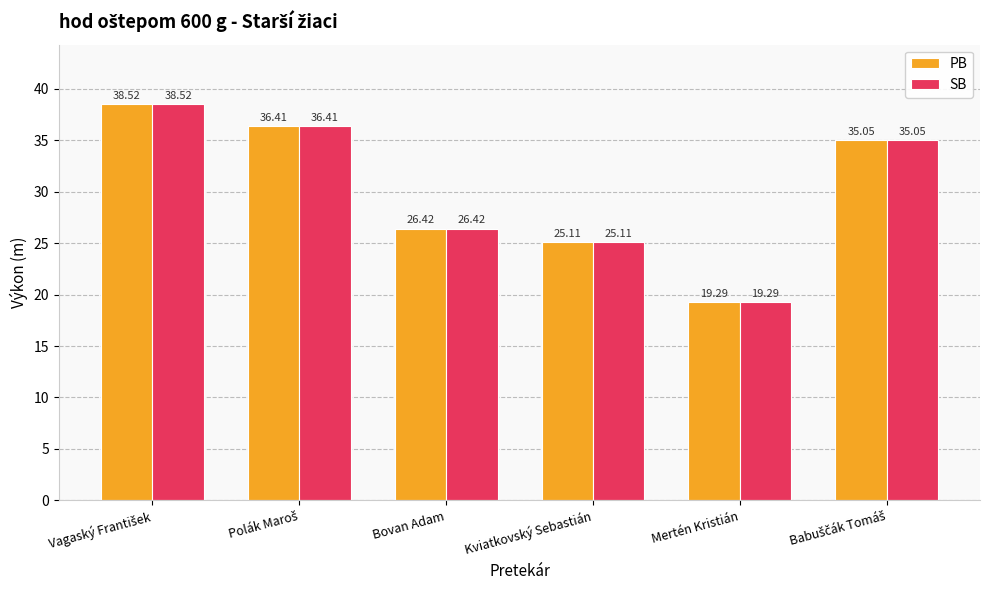

What are all the series names shown in the legend?

PB, SB